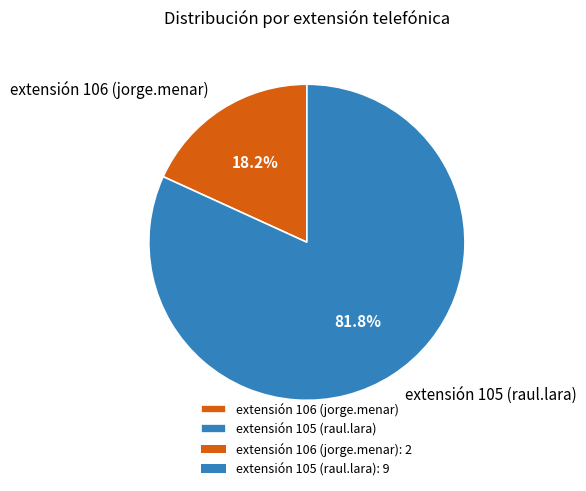

True or false: extensión 105 (raul.lara) accounts for 82% of the total.

True